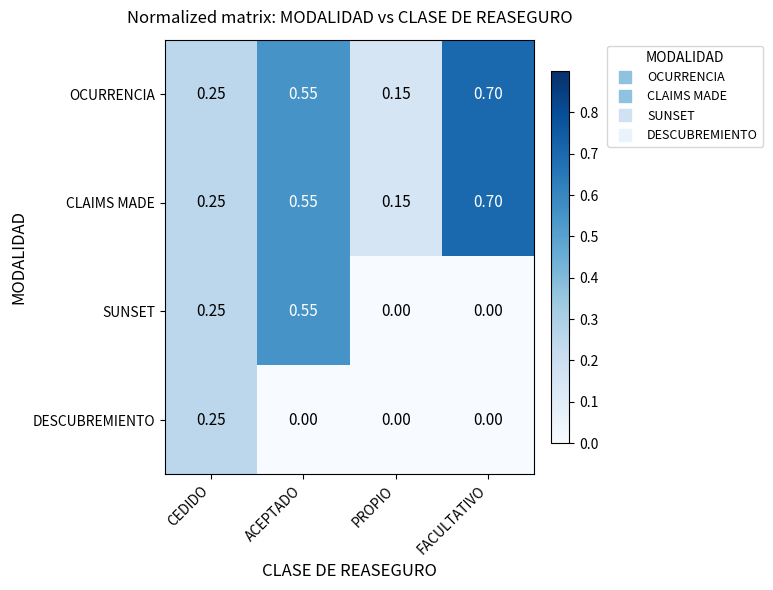

Between ACEPTADO and FACULTATIVO, which series saw the biggest shift?

SUNSET